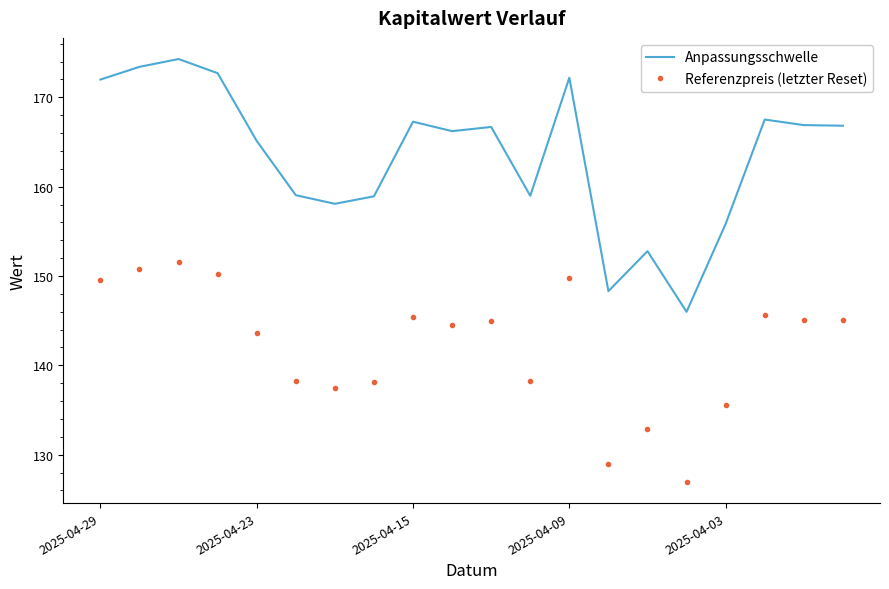

What is the difference between the maximum and minimum values in the Anpassungsschwelle series?

28.3